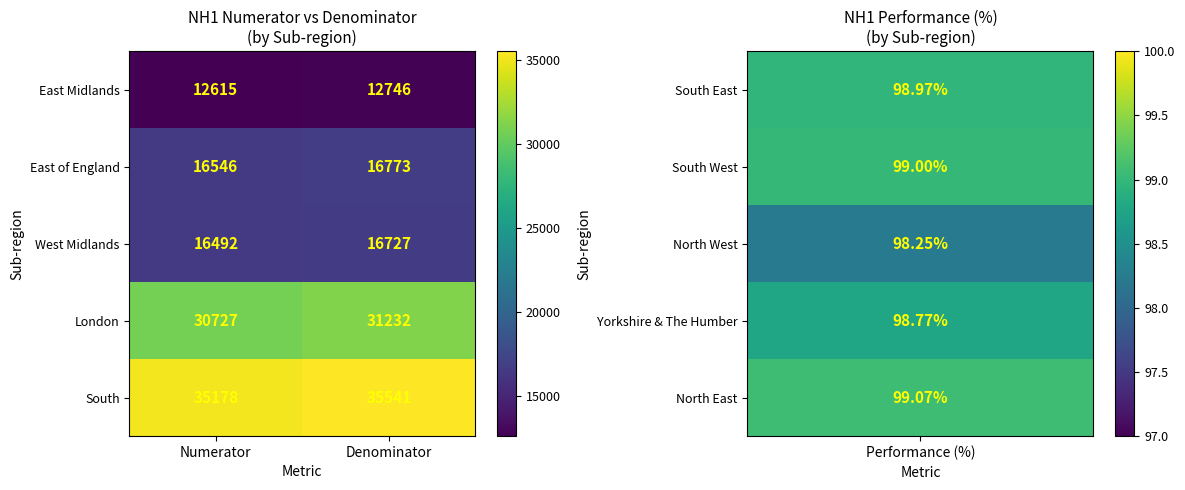

Is it true that East of England equals 29597 at Denominator?

False